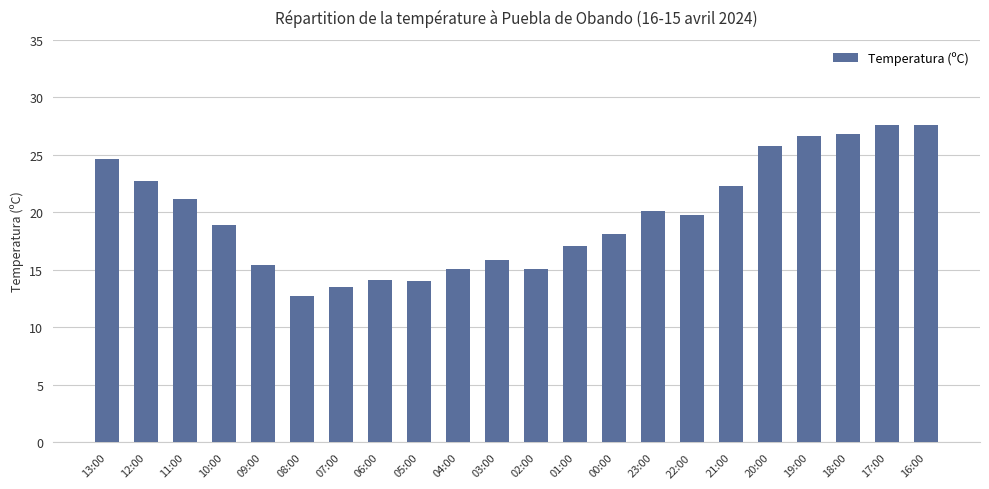

Approximately how many times larger is the value at 23:00 compared to 09:00?

1.3